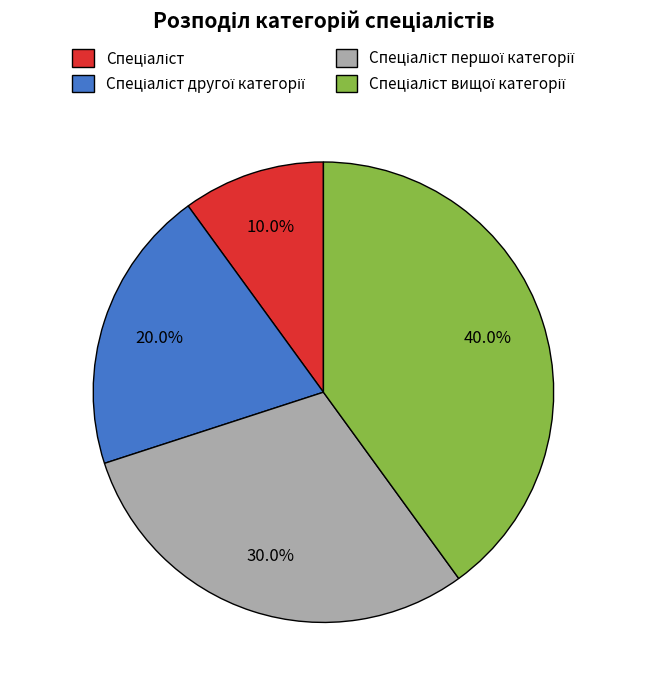

How many segments does this pie chart have?

4